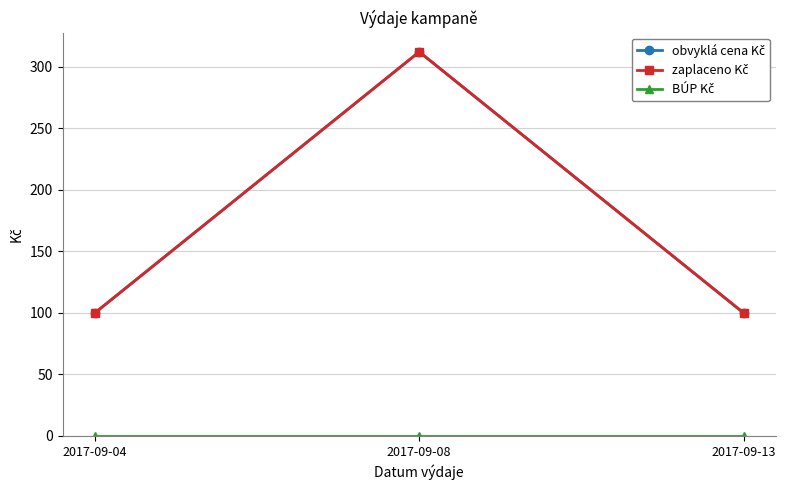

Is this an area chart (filled region under the line)?

No